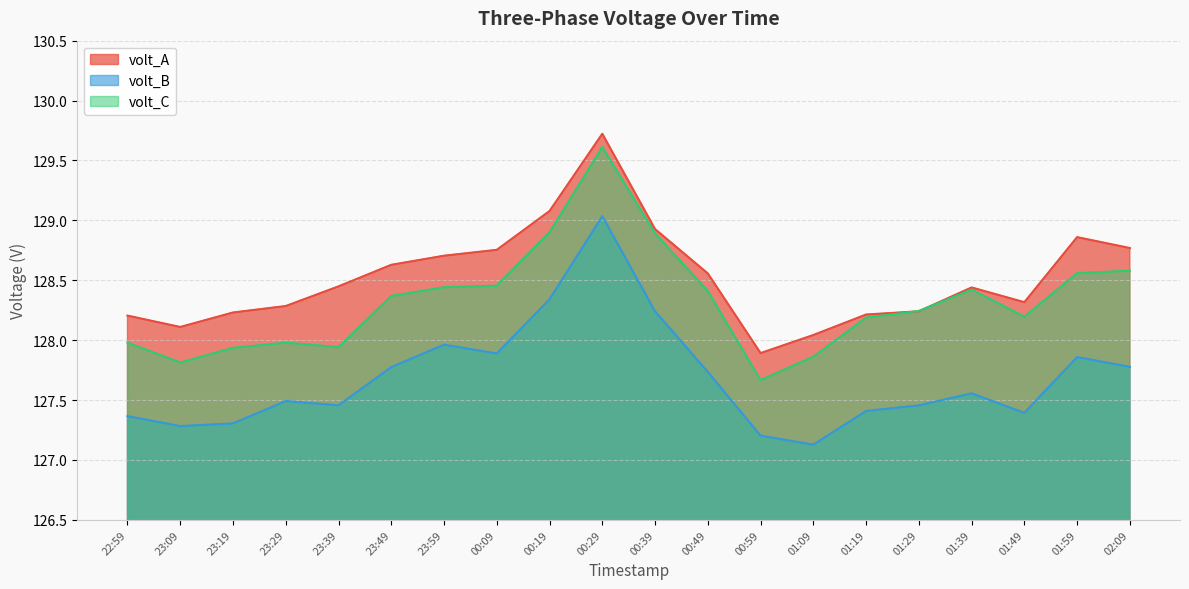

Reading left to right, extract all data points from this chart.

volt_A: 22:59=128.2	23:09=128.1	23:19=128.2	23:29=128.3	23:39=128.4	23:49=128.6	23:59=128.7	00:09=128.8	00:19=129.1	00:29=129.7	00:39=128.9	00:49=128.6	00:59=127.9	01:09=128.0	01:19=128.2	01:29=128.2	01:39=128.4	01:49=128.3	01:59=128.9	02:09=128.8
volt_B: 22:59=127.4	23:09=127.3	23:19=127.3	23:29=127.5	23:39=127.5	23:49=127.8	23:59=128.0	00:09=127.9	00:19=128.3	00:29=129.0	00:39=128.2	00:49=127.7	00:59=127.2	01:09=127.1	01:19=127.4	01:29=127.5	01:39=127.6	01:49=127.4	01:59=127.9	02:09=127.8
volt_C: 22:59=128.0	23:09=127.8	23:19=127.9	23:29=128.0	23:39=127.9	23:49=128.4	23:59=128.4	00:09=128.5	00:19=128.9	00:29=129.6	00:39=128.9	00:49=128.4	00:59=127.7	01:09=127.9	01:19=128.2	01:29=128.2	01:39=128.4	01:49=128.2	01:59=128.6	02:09=128.6